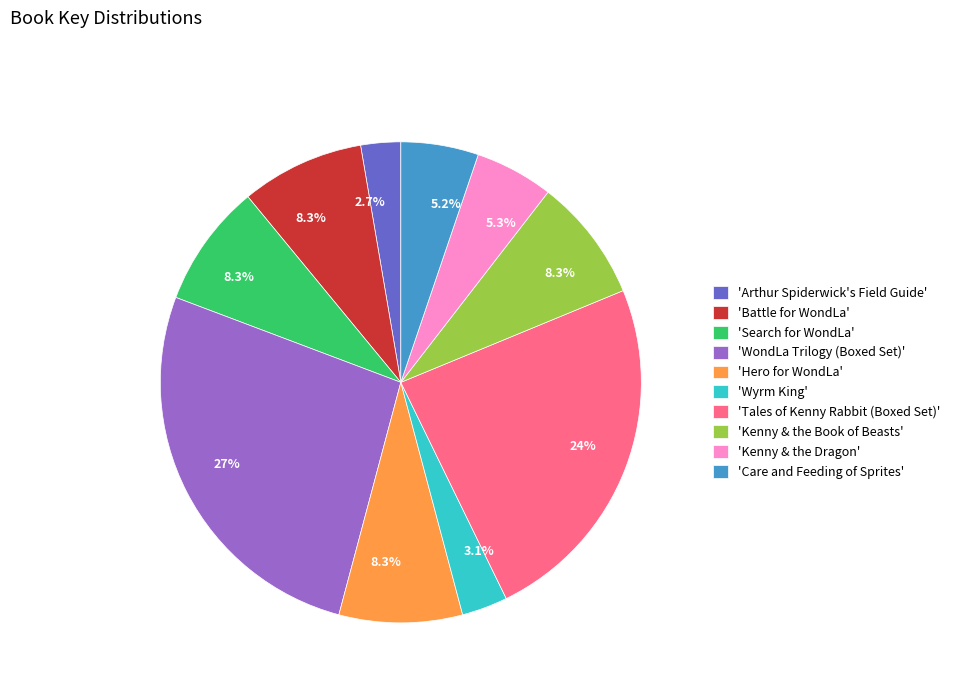

Is there a majority slice in this chart?

No